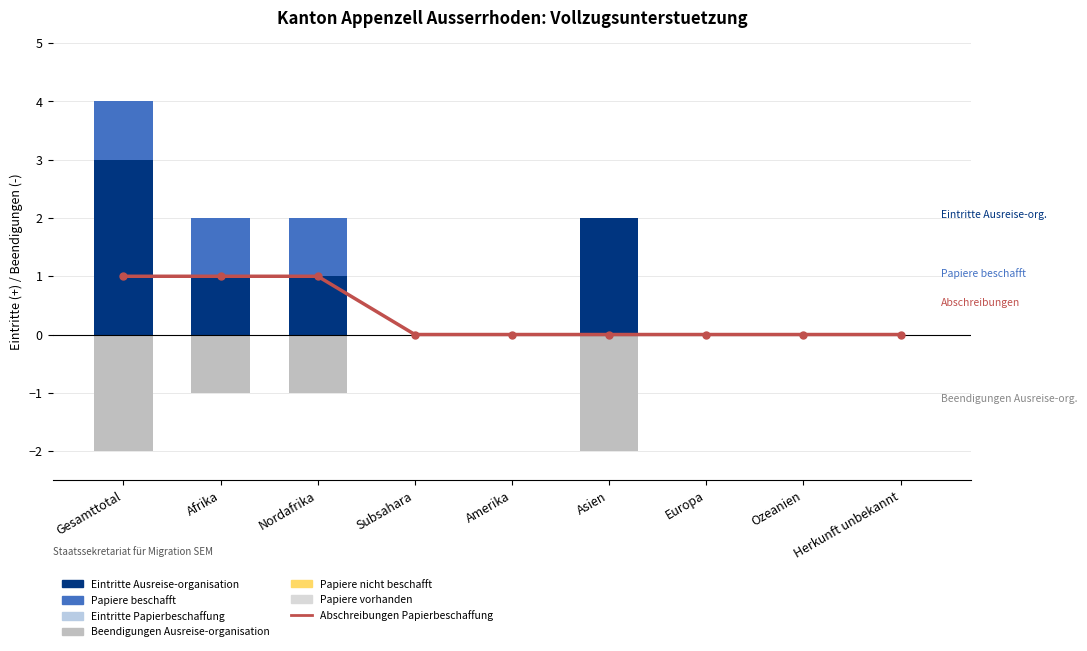

Which has a higher value, Nordafrika or Herkunft unbekannt?

Nordafrika